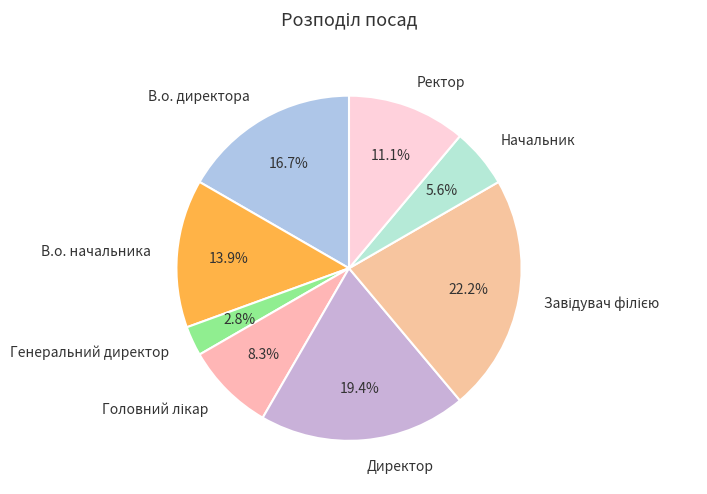

Does В.о. директора account for over 50% of the chart?

No